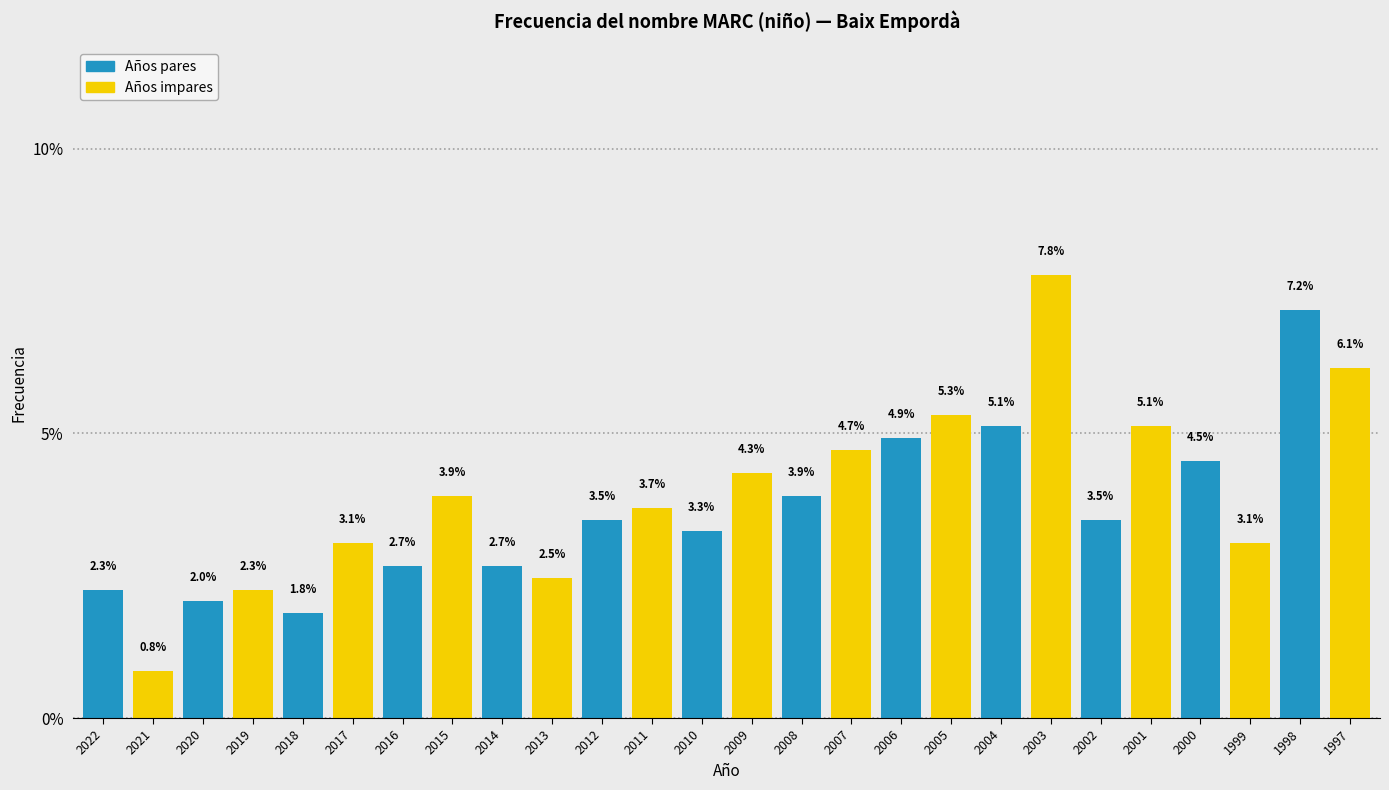

Reading left to right, transcribe all the data shown in this chart.

2.3	0.8	2.0	2.3	1.8	3.1	2.7	3.9	2.7	2.5	3.5	3.7	3.3	4.3	3.9	4.7	4.9	5.3	5.1	7.8	3.5	5.1	4.5	3.1	7.2	6.1